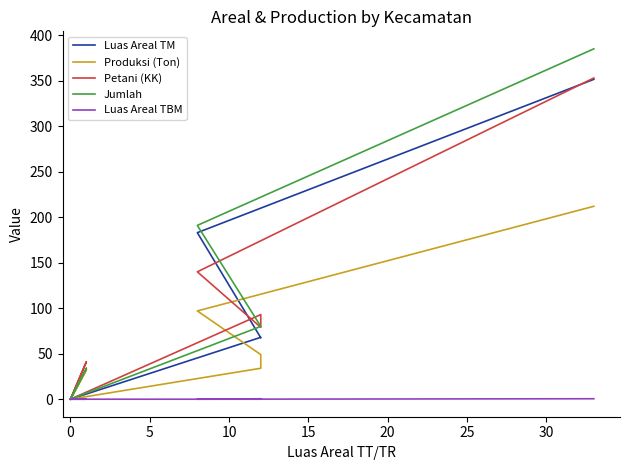

List the series in order of their peak value, highest first.

Jumlah, Petani (KK), Luas Areal TM, Produksi (Ton), Luas Areal TBM